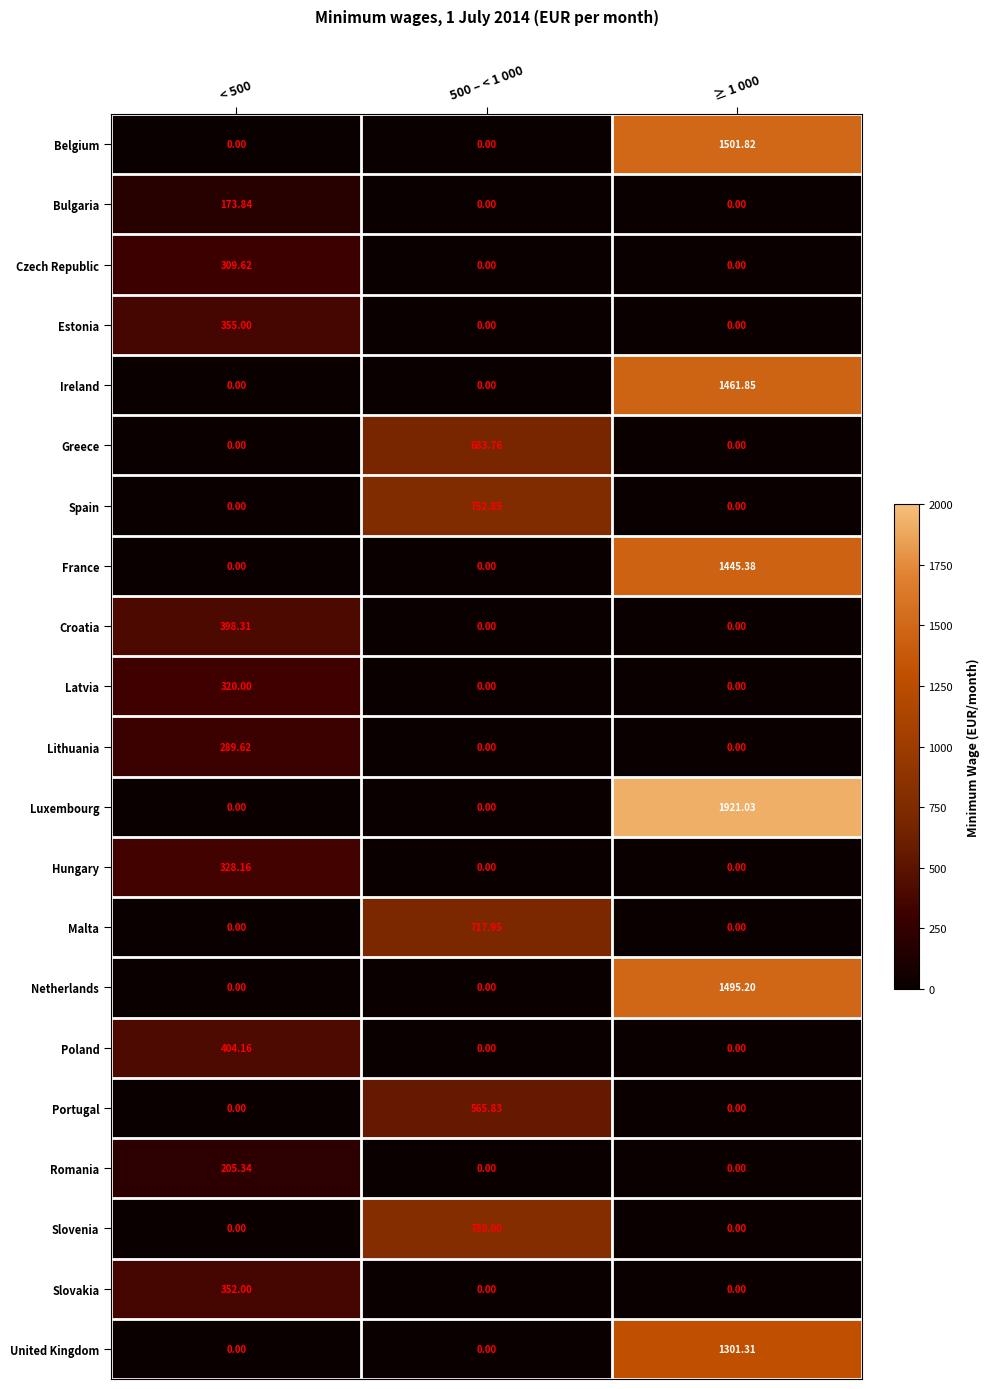

How many categories are shown in the chart?

3